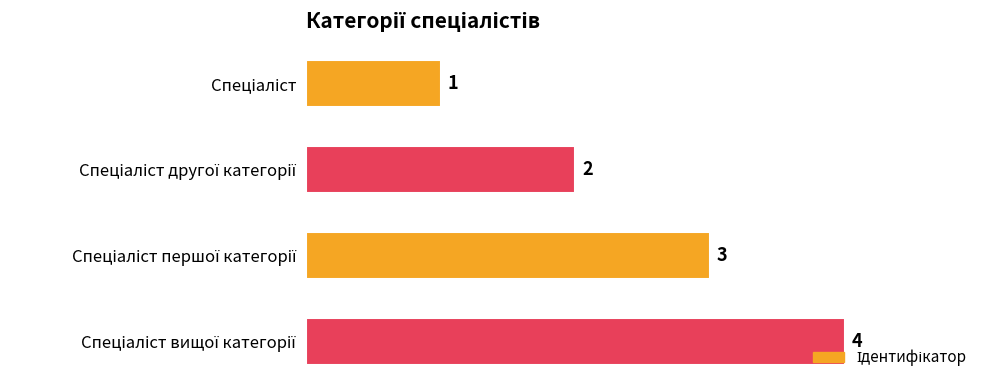

What is the greatest value displayed?

4